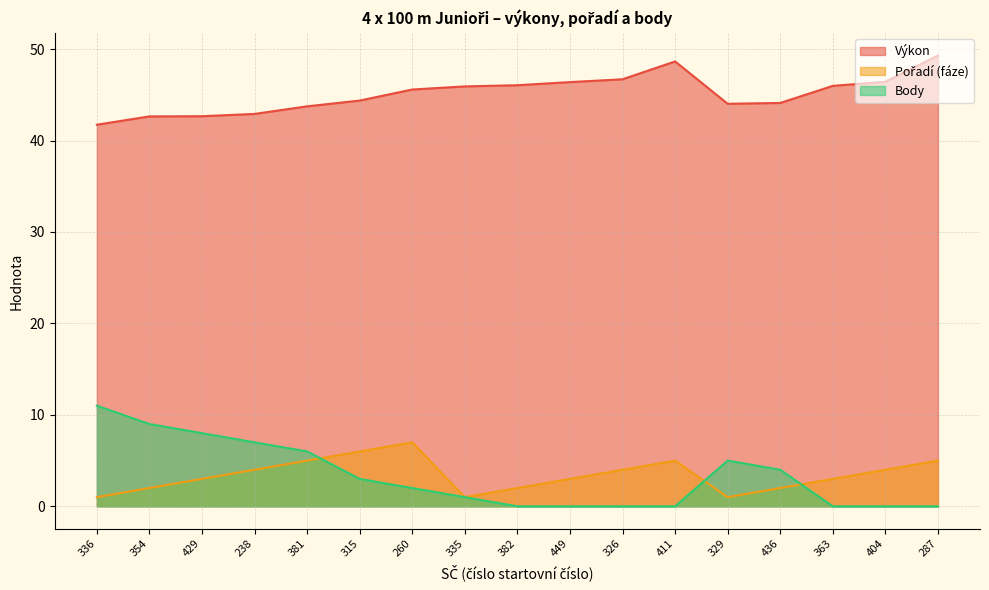

Which series has the widest spread of values?

Body